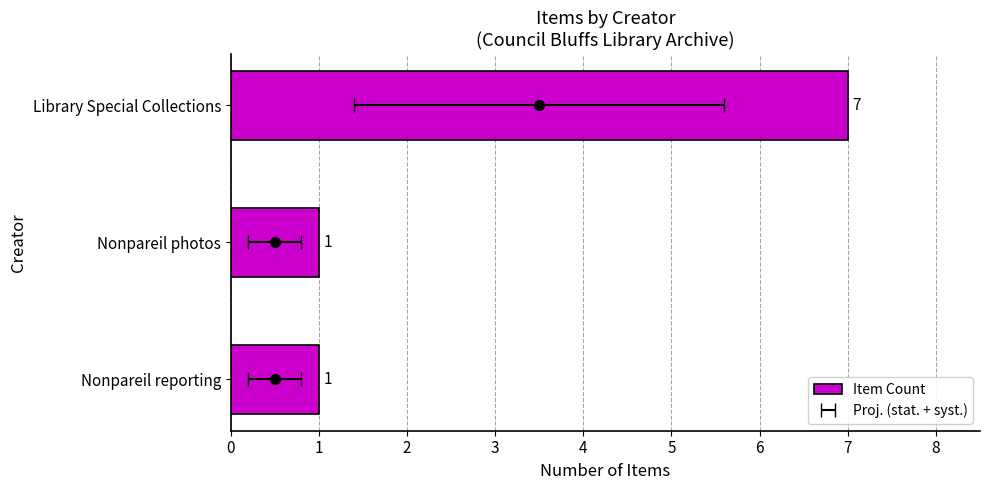

What is the ratio of the value at Nonpareil reporting to the value at Nonpareil photos?

1.0